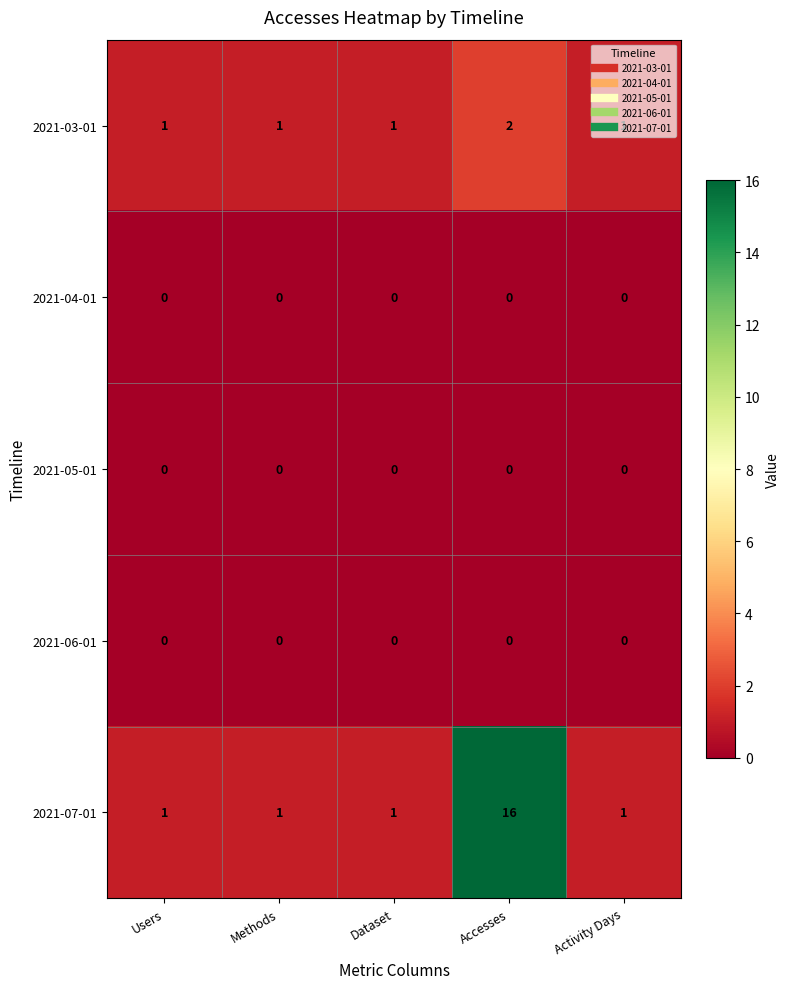

Which series has the largest range (max minus min)?

2021-07-01